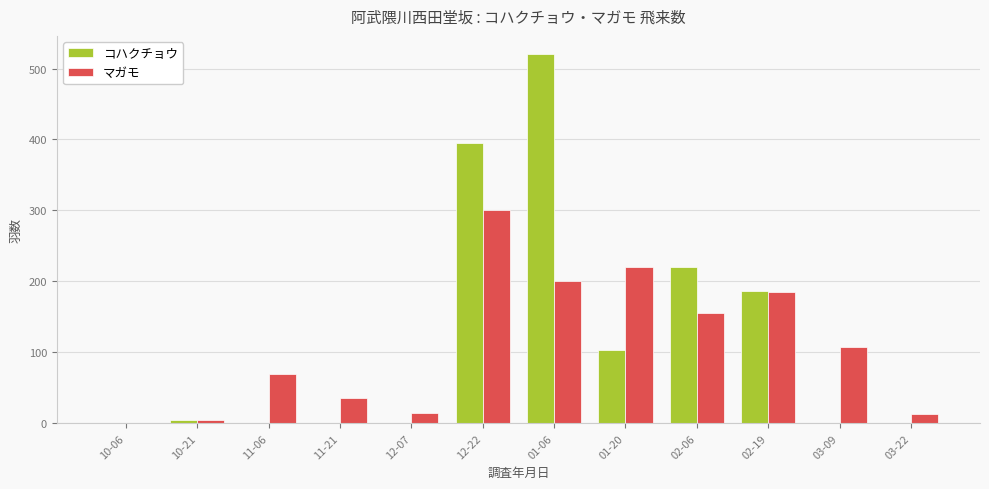

Which series has the largest range (max minus min)?

コハクチョウ